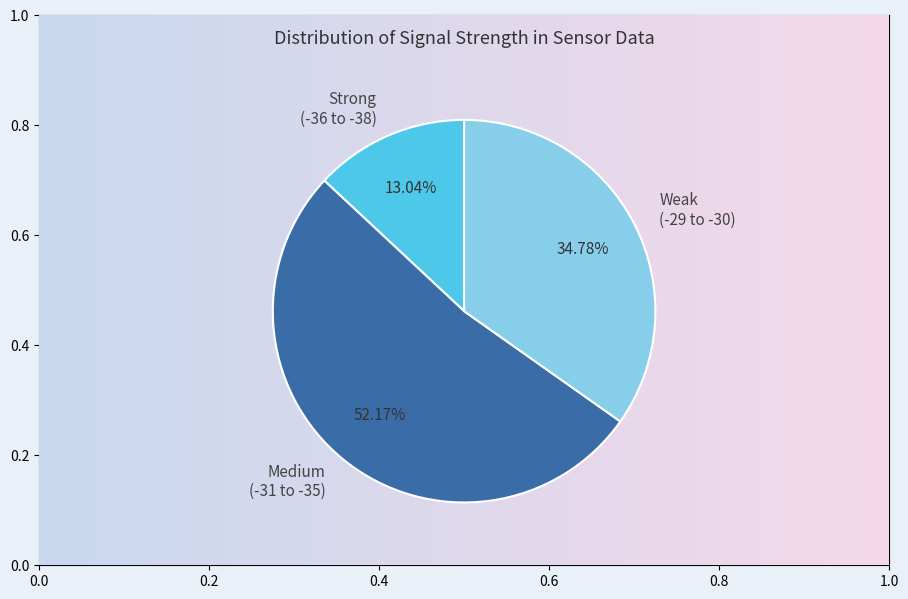

Rank the categories by value from highest to lowest.

Medium (-31 to -35), Weak (-29 to -30), Strong (-36 to -38)